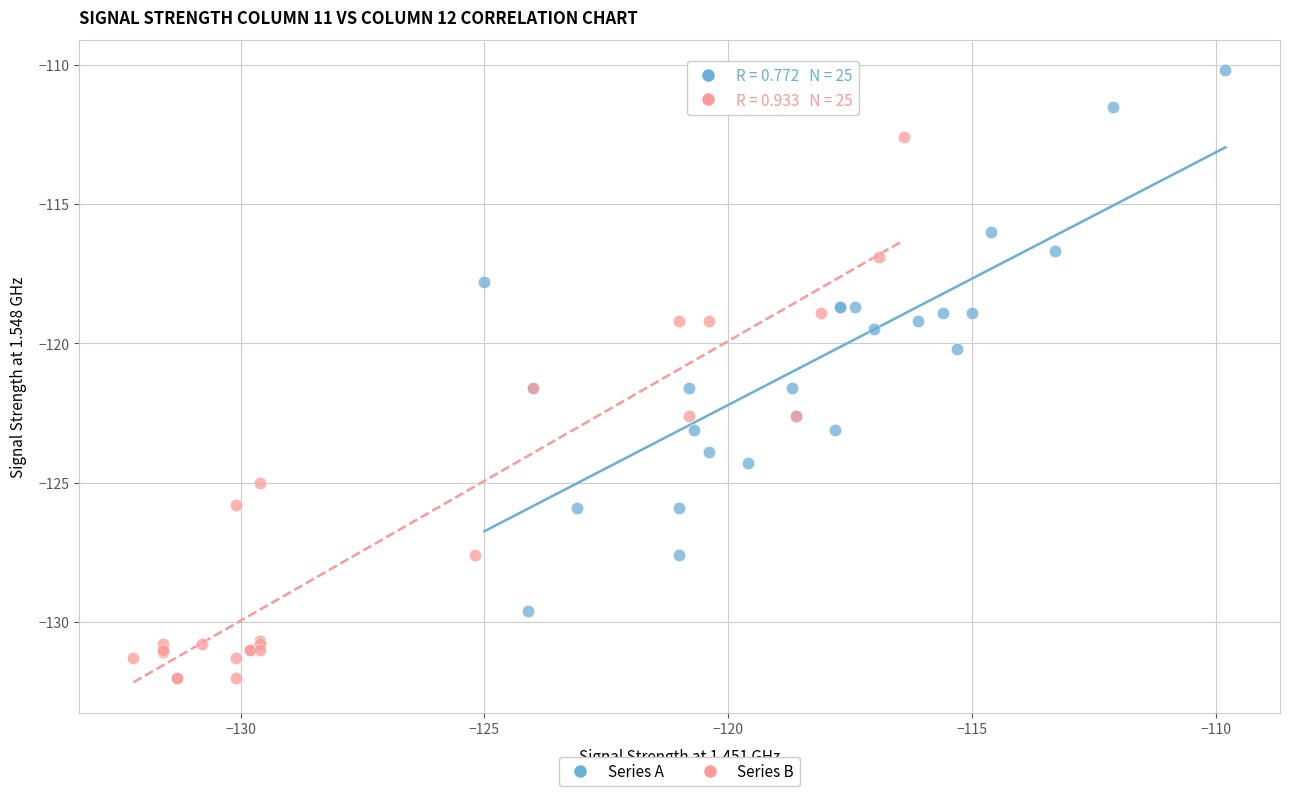

Which series contains the lowest Y value?

Series B